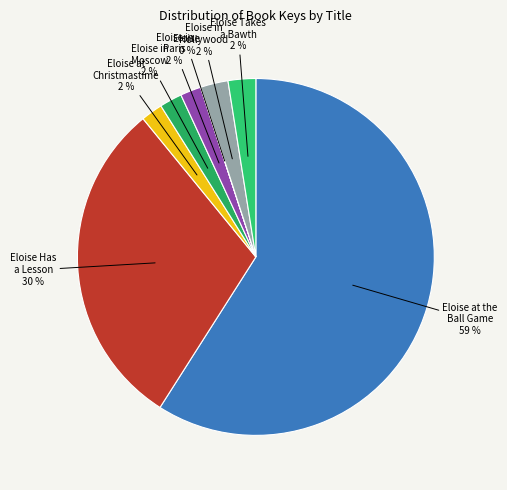

To the nearest percent, what is the average slice percentage?

12%